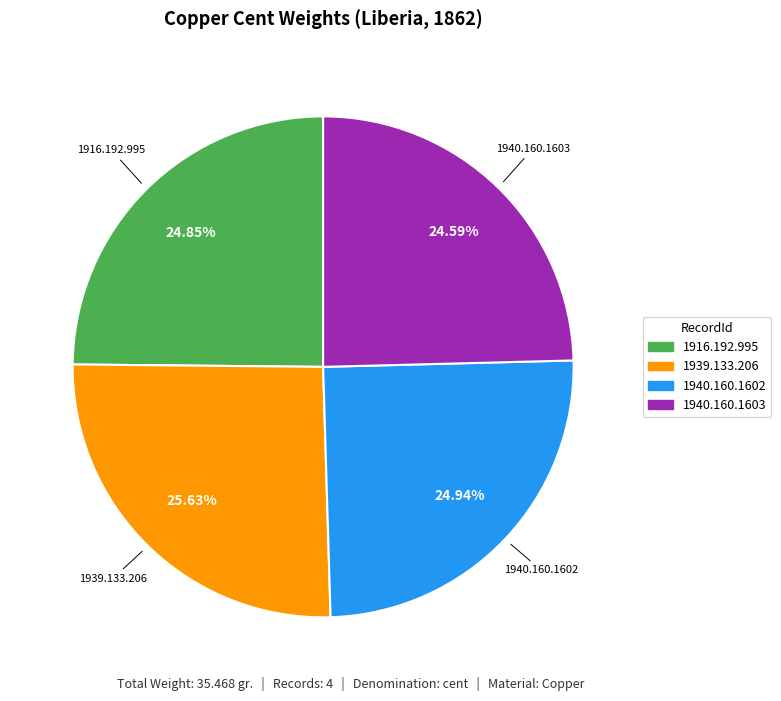

Approximately how many times larger is the value at 1940.160.1603 compared to 1940.160.1602?

1.0